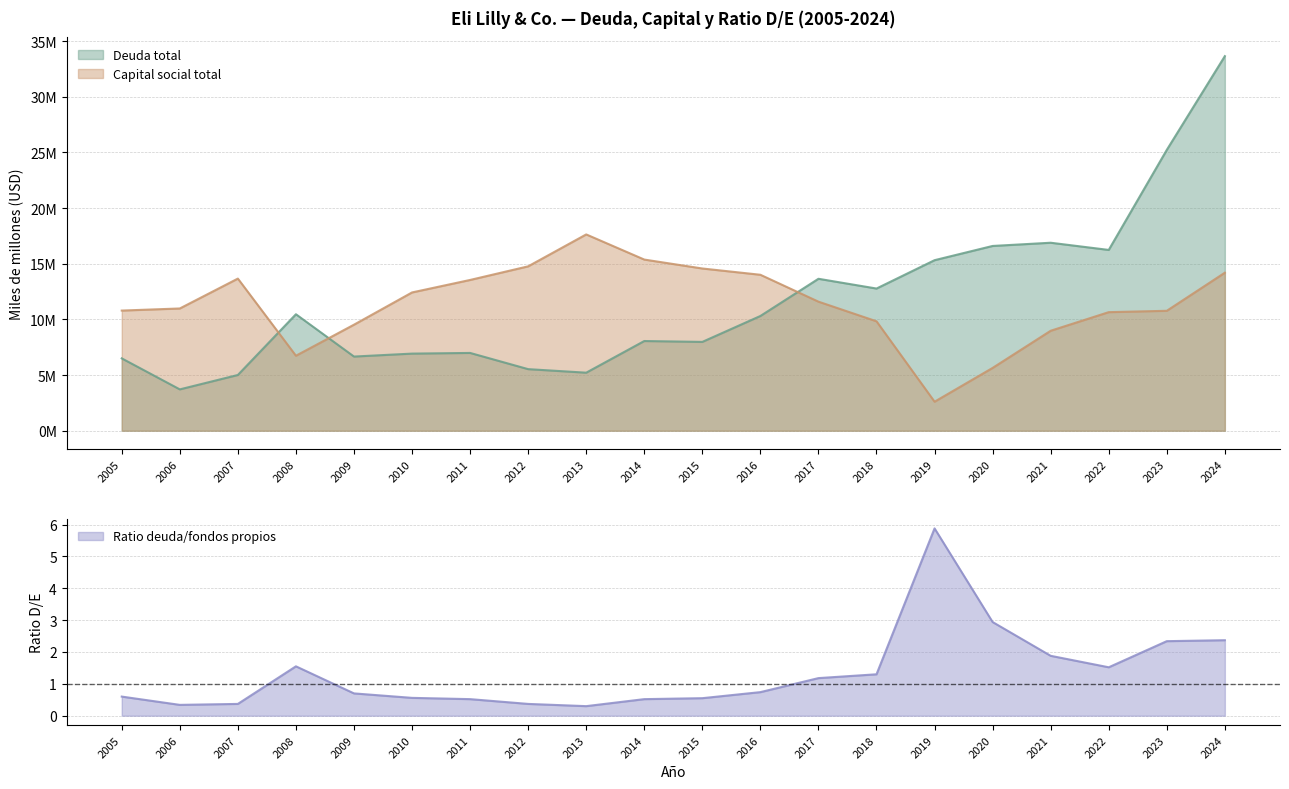

What is the minimum value shown in the chart?

0.3